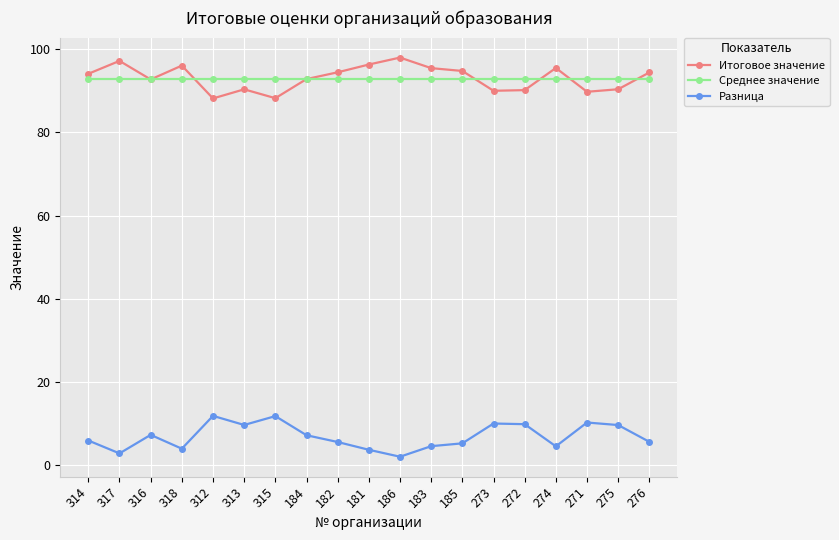

What is the difference between the maximum and minimum values in the Разница series?

9.8